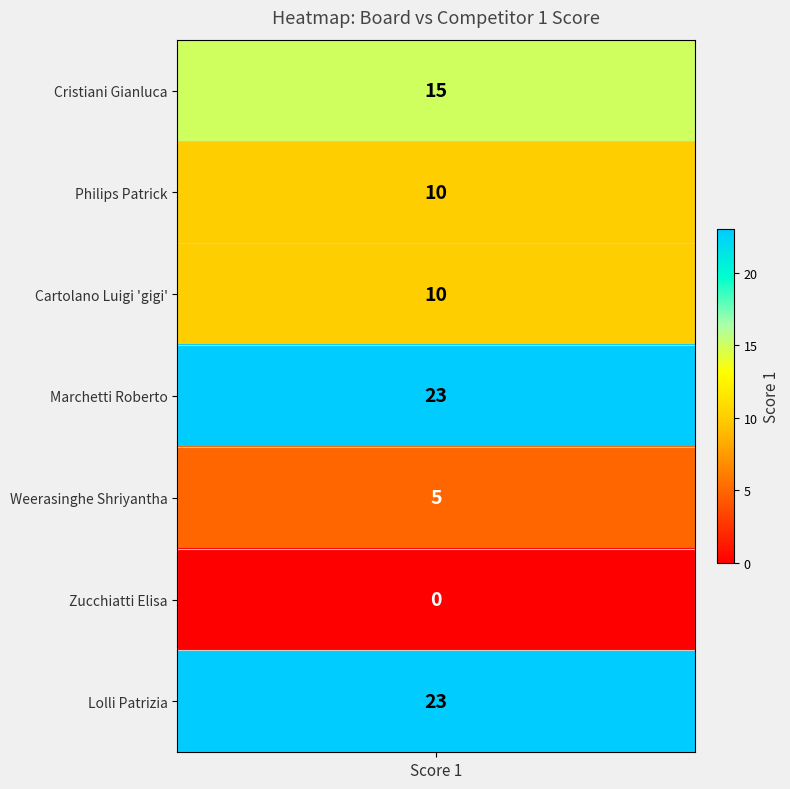

Is it true that the value at Board 5 is 5?

True